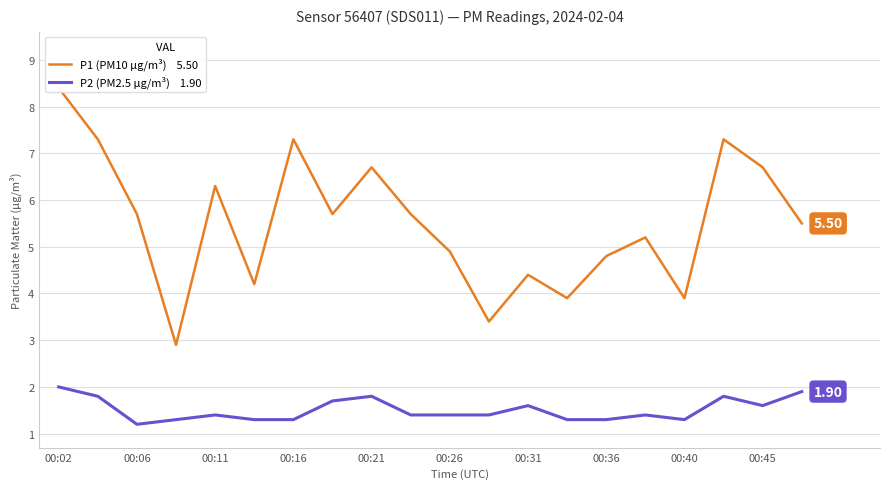

At which label does P2 (PM2.5 µg/m³) reach its peak?

00:02